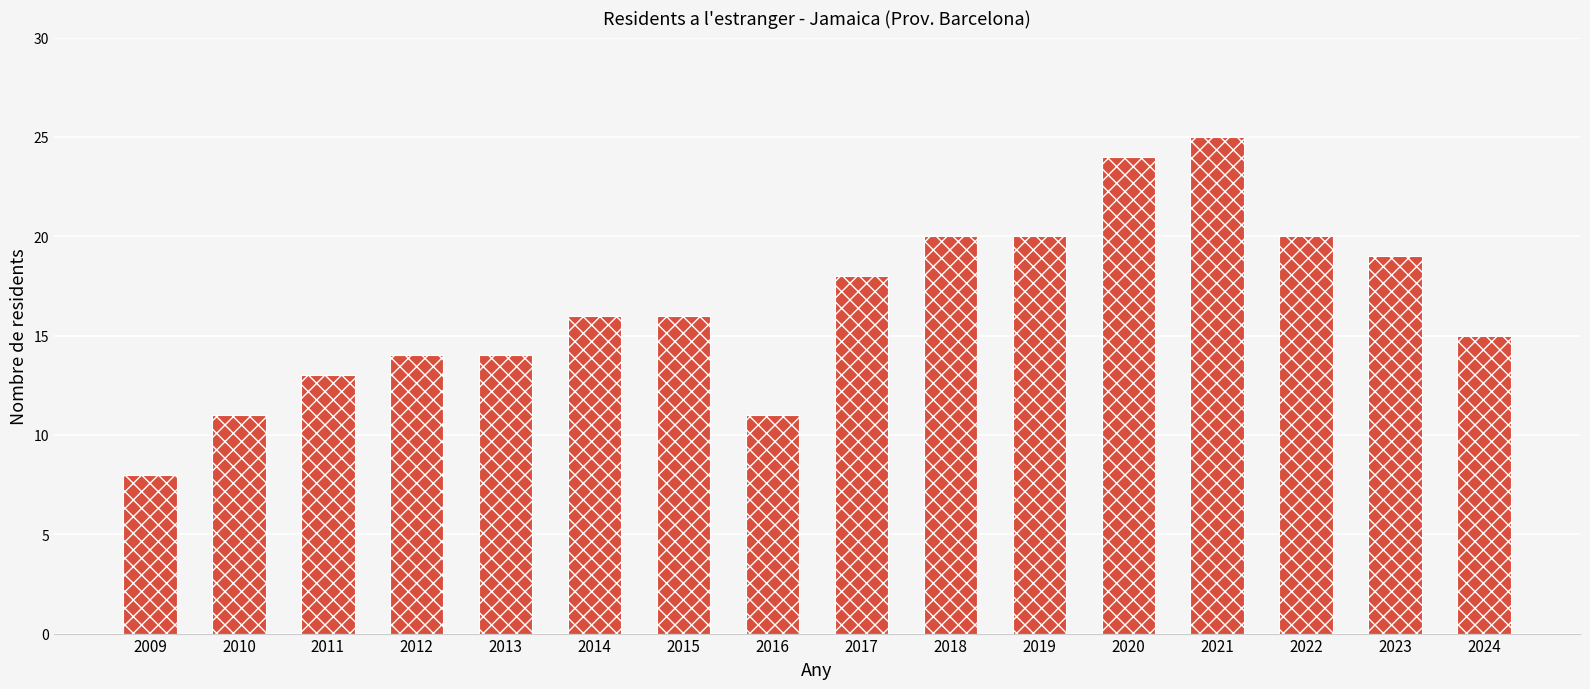

What value does the data have at 2023, to the nearest 5?

20